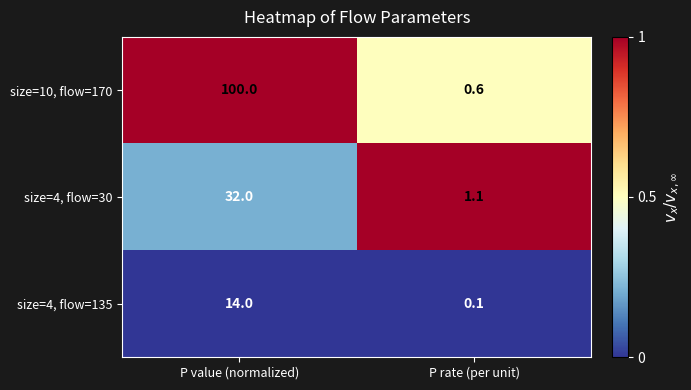

What value does the size=4, flow=30 series have at P rate (per unit)?

1.1